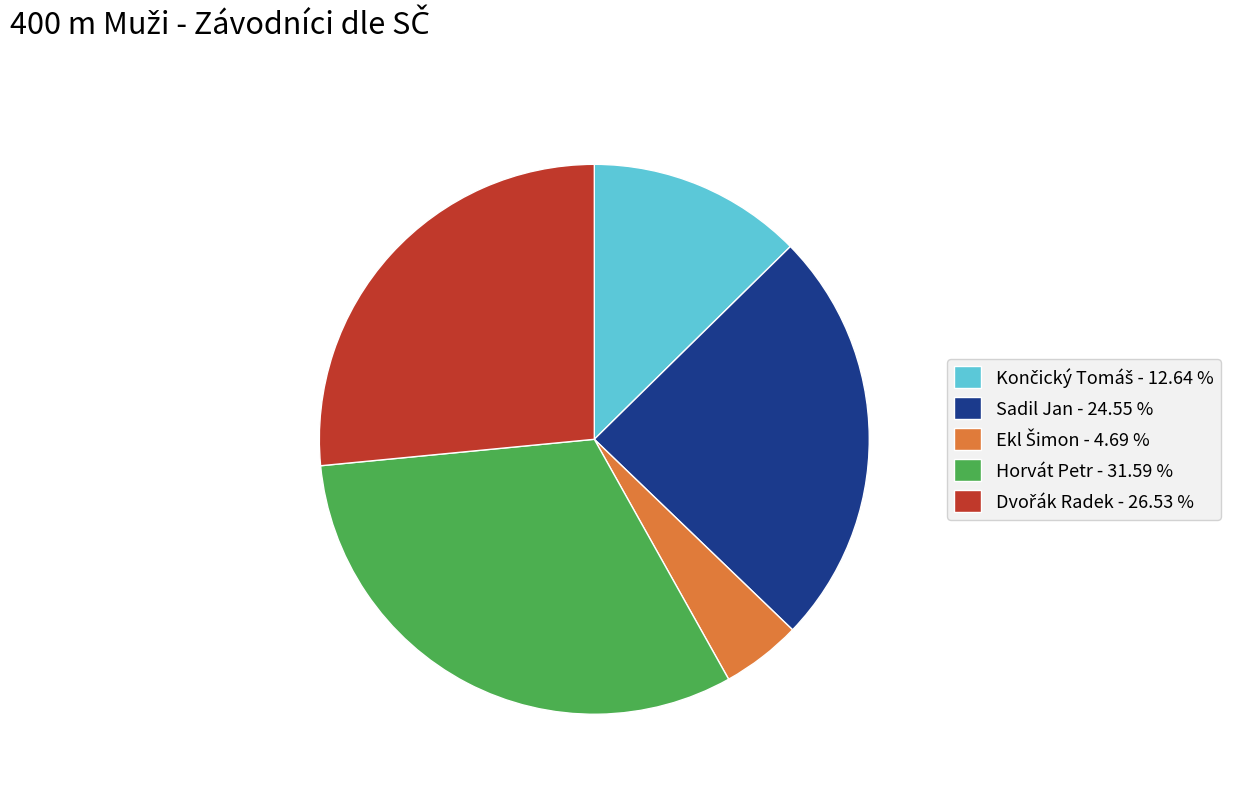

Does Sadil Jan - 24.55 % account for over 50% of the chart?

No